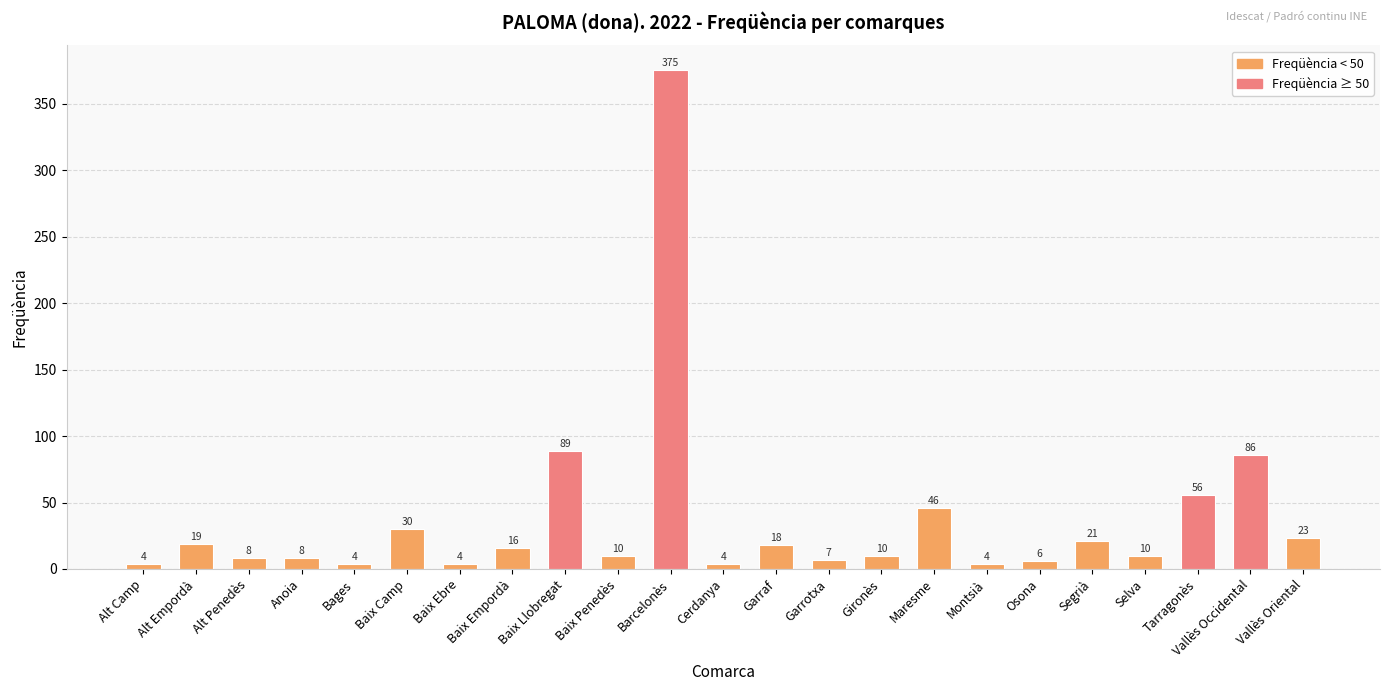

What position from the right is Bages?

19